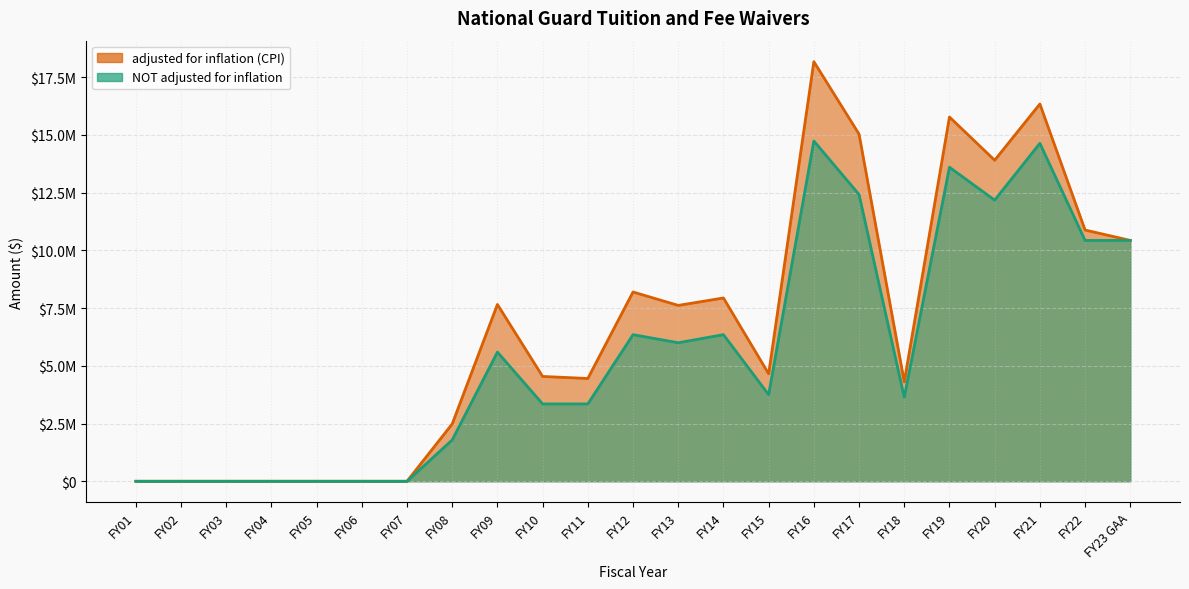

What is the maximum value shown in the chart?

18174581